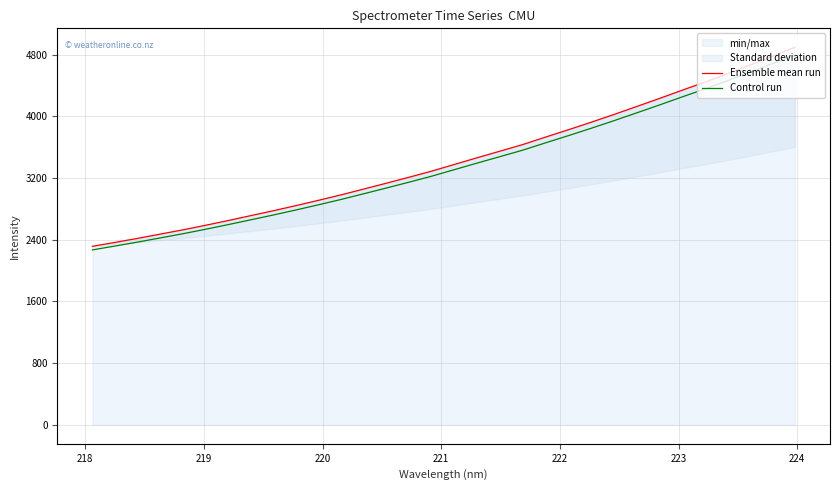

Reading right to left, what are all the values shown in this chart?

Ensemble mean run: 4895.5	4778.2	4663.2	4549.8	4440.5	4336.1	4229.6	4125.8	4022.8	3923.1	3826.2	3731.9	3635.6	3550.4	3465.7	3379.2	3292.8	3213.3	3136.1	3059.9	2984.5	2913.5	2844.4	2777.7	2713.8	2649.9	2588.4	2529.1	2473.8	2418.4	2365.9	2314.8
Control run: 4797.6	4682.7	4569.9	4458.8	4351.7	4249.4	4145.0	4043.3	3942.4	3844.6	3749.6	3657.2	3562.9	3479.4	3396.4	3311.6	3227.0	3149.1	3073.4	2998.7	2924.9	2855.2	2787.5	2722.1	2659.5	2596.9	2536.6	2478.5	2424.3	2370.0	2318.6	2268.5